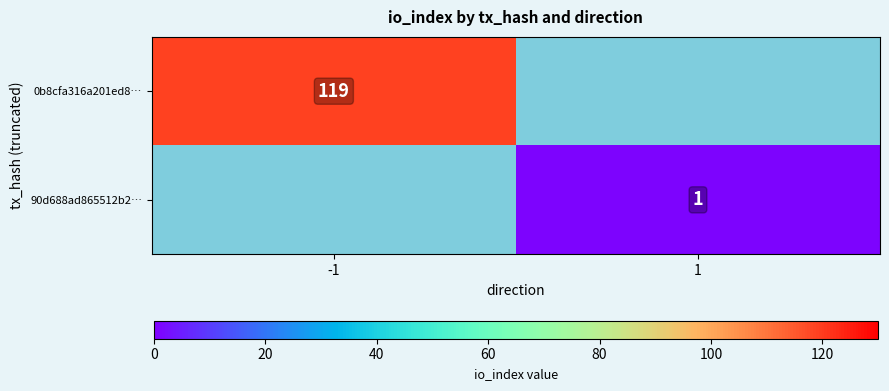

Is it true that 0b8cfa316a201ed8… equals 68 at -1?

False